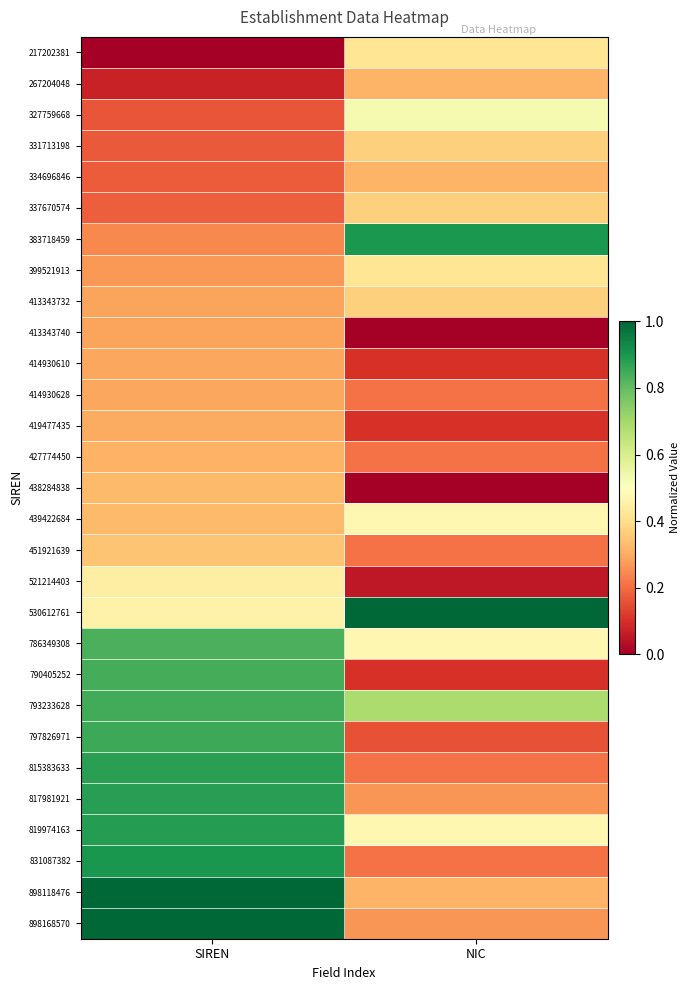

Reading left to right, transcribe all the data shown in this chart.

217202381: SIREN=0.0	NIC=0.4
267204048: SIREN=0.1	NIC=0.3
327759668: SIREN=0.2	NIC=0.5
331713198: SIREN=0.2	NIC=0.4
334696846: SIREN=0.2	NIC=0.3
337670574: SIREN=0.2	NIC=0.4
383718459: SIREN=0.2	NIC=0.9
399521913: SIREN=0.3	NIC=0.4
413343732: SIREN=0.3	NIC=0.4
413343740: SIREN=0.3	NIC=0.0
414930610: SIREN=0.3	NIC=0.1
414930628: SIREN=0.3	NIC=0.2
419477435: SIREN=0.3	NIC=0.1
427774450: SIREN=0.3	NIC=0.2
438284838: SIREN=0.3	NIC=0.0
439422684: SIREN=0.3	NIC=0.5
451921639: SIREN=0.3	NIC=0.2
521214403: SIREN=0.4	NIC=0.1
530612761: SIREN=0.5	NIC=1.0
786349308: SIREN=0.8	NIC=0.5
790405252: SIREN=0.8	NIC=0.1
793233628: SIREN=0.8	NIC=0.7
797826971: SIREN=0.9	NIC=0.2
815383633: SIREN=0.9	NIC=0.2
817981921: SIREN=0.9	NIC=0.3
819974163: SIREN=0.9	NIC=0.5
831087382: SIREN=0.9	NIC=0.2
898118476: SIREN=1.0	NIC=0.3
898168570: SIREN=1.0	NIC=0.3